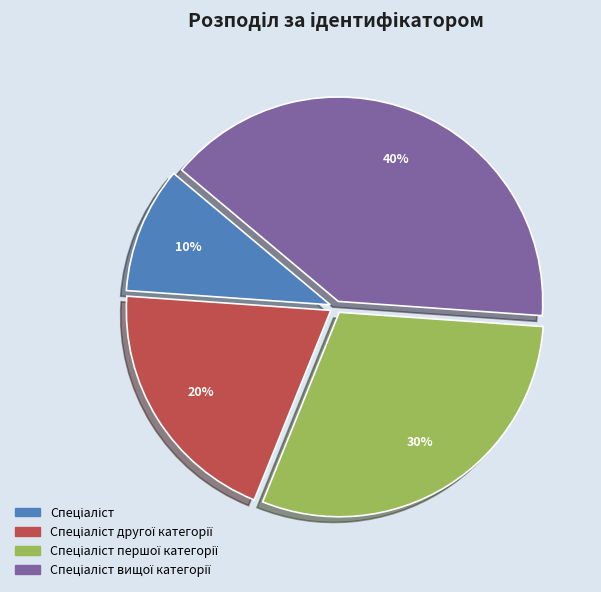

Is there any slice that represents more than half of the pie?

No